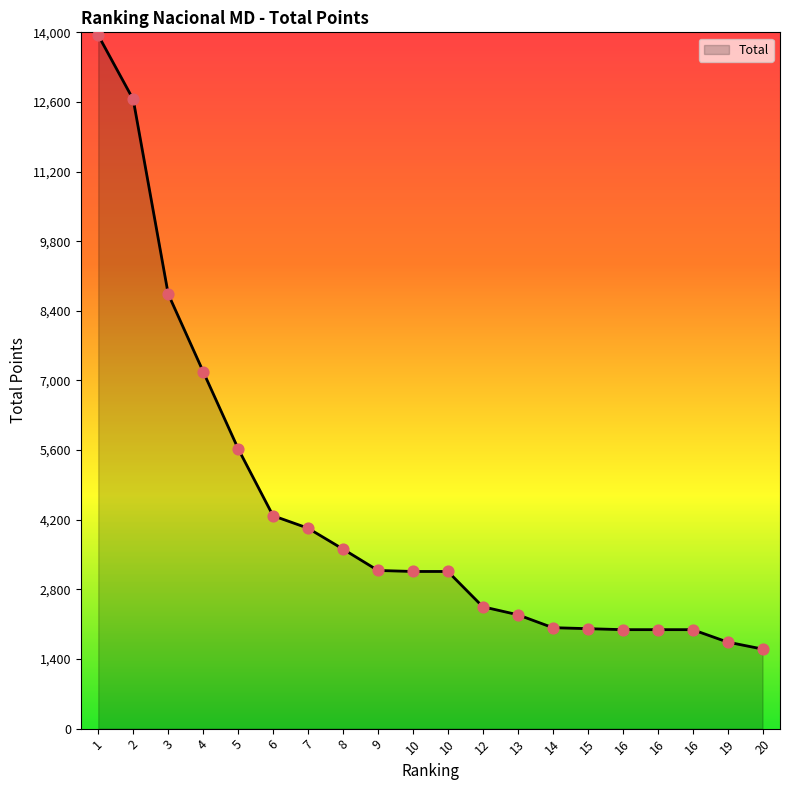

Is this an area chart (filled region under the line)?

Yes